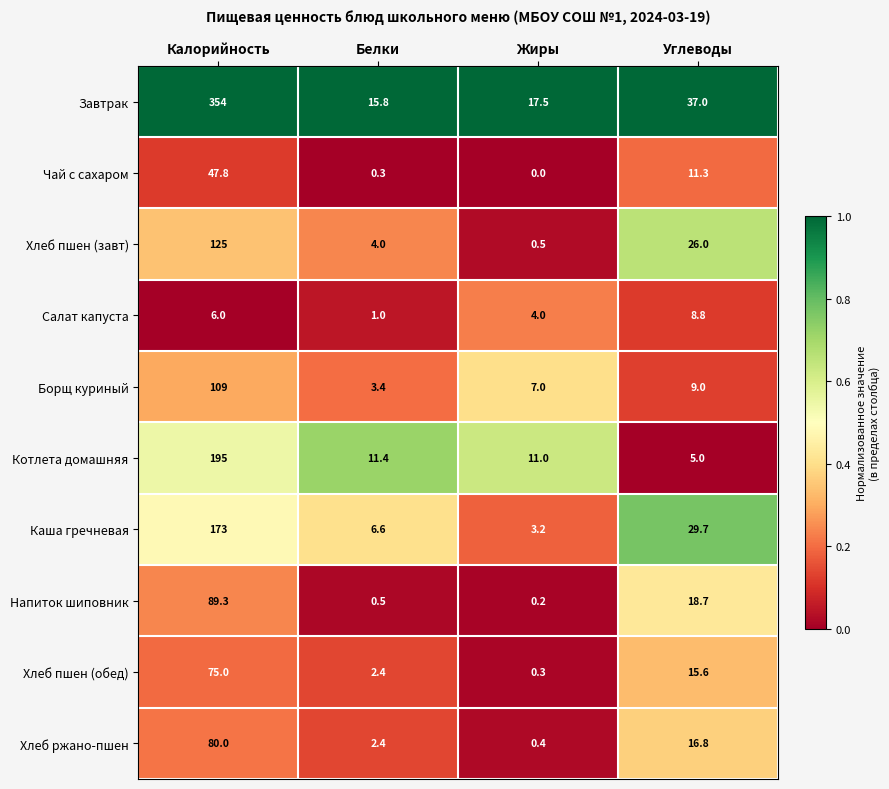

What is the approximate value of Каша гречневая at Белки?

6.6